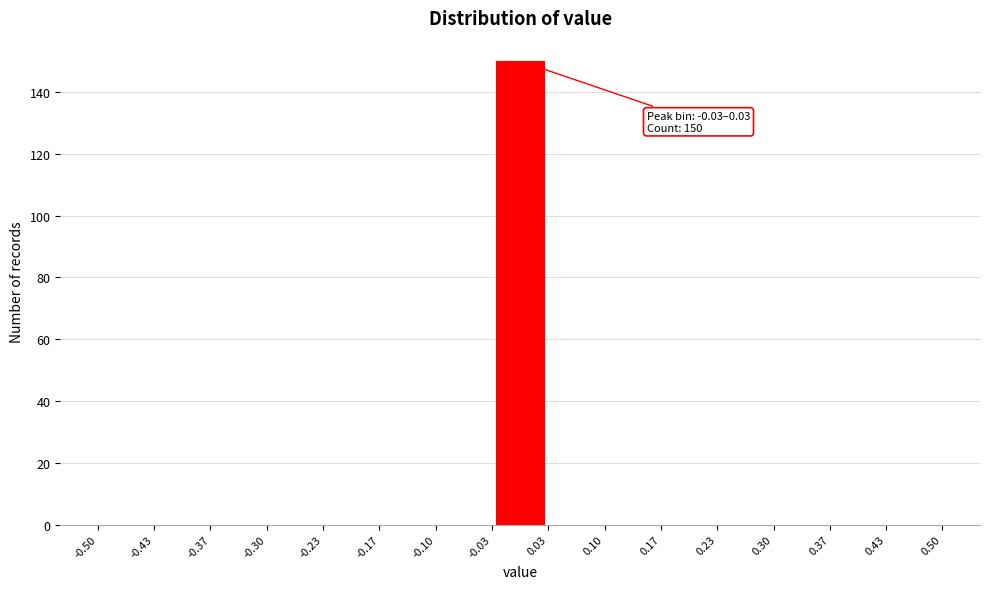

Over which range of the x-axis is the bar tallest?

-0.03 to 0.03